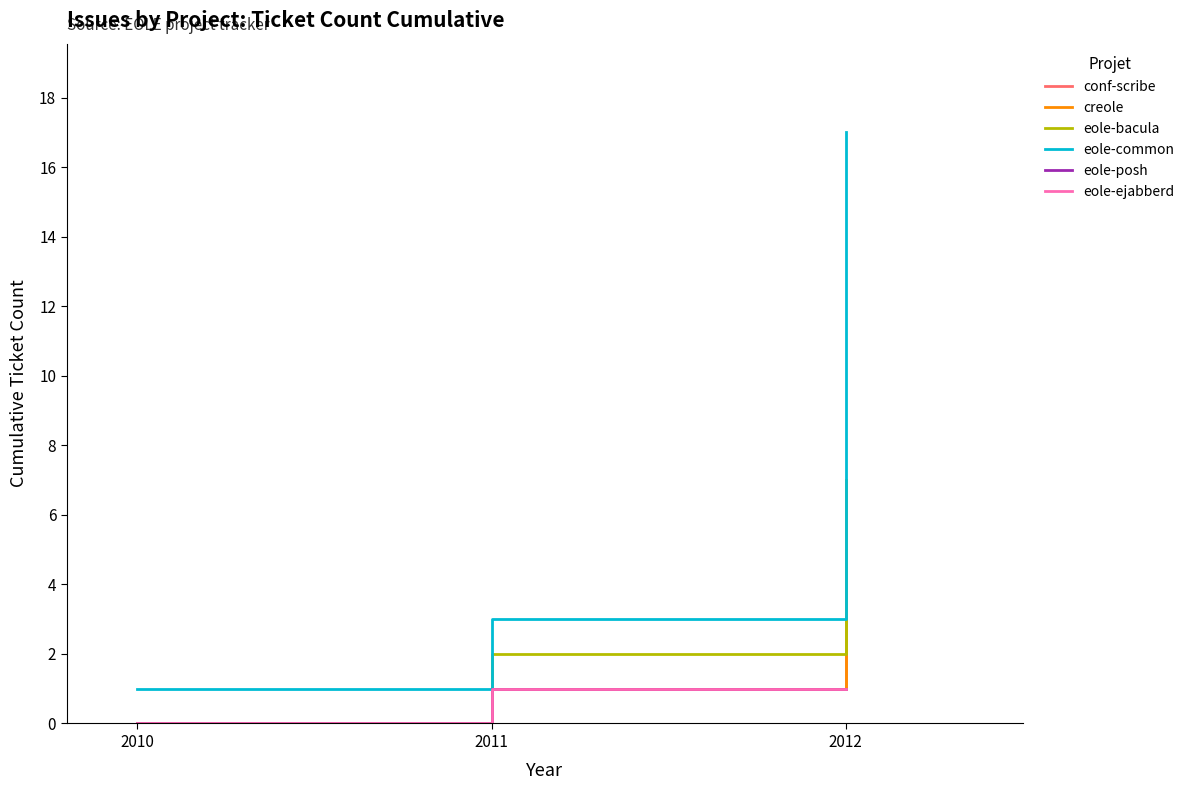

Does the chart display data point markers on the line(s)?

No